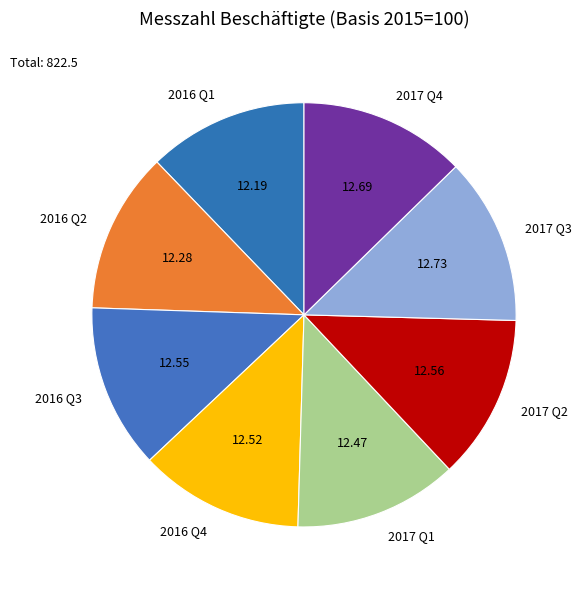

Is there any slice that represents more than half of the pie?

No